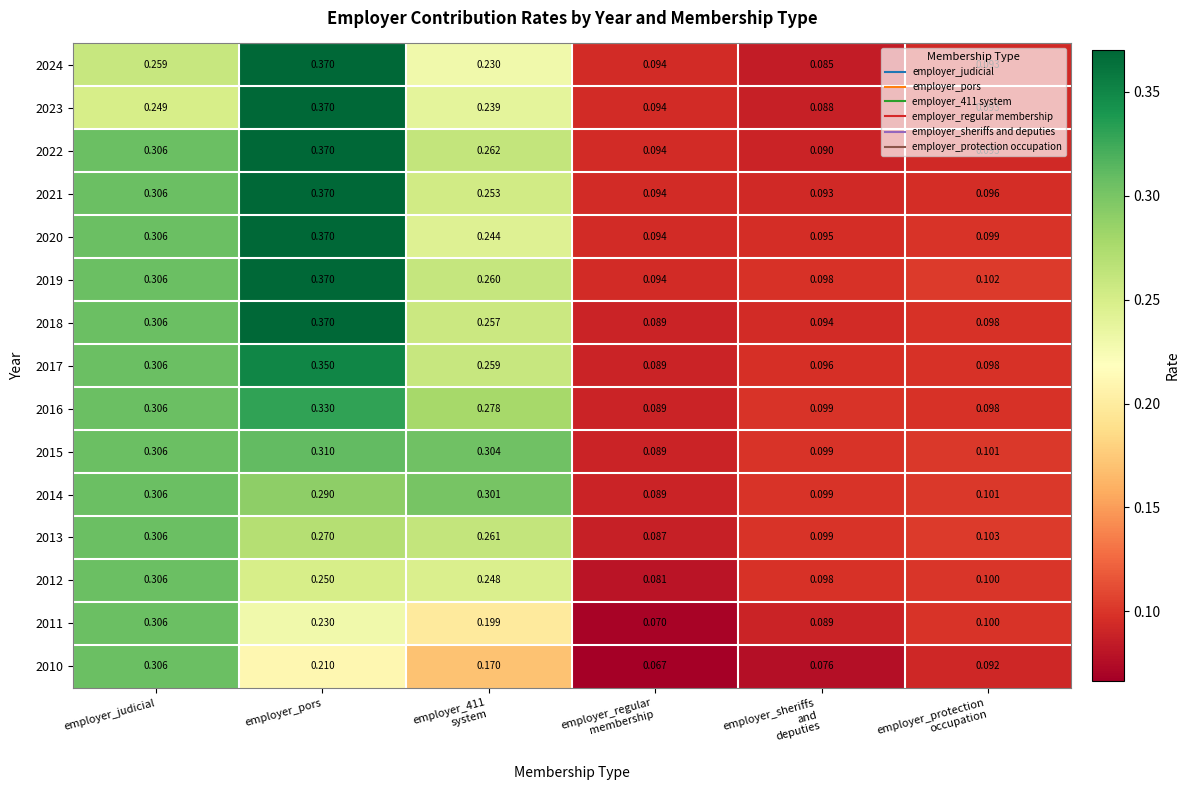

How many series are shown in this chart?

15